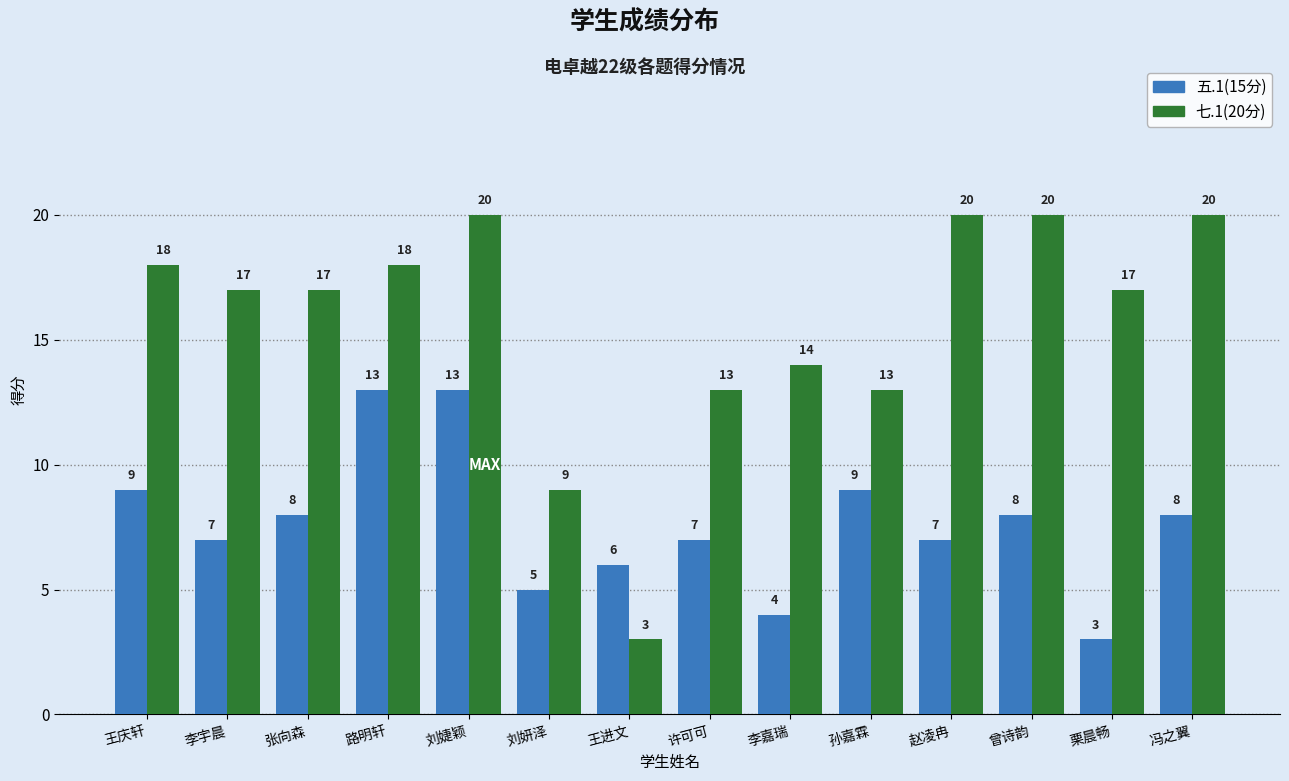

Where is 七.1(20分) nearest to the value 11?

刘妍泽